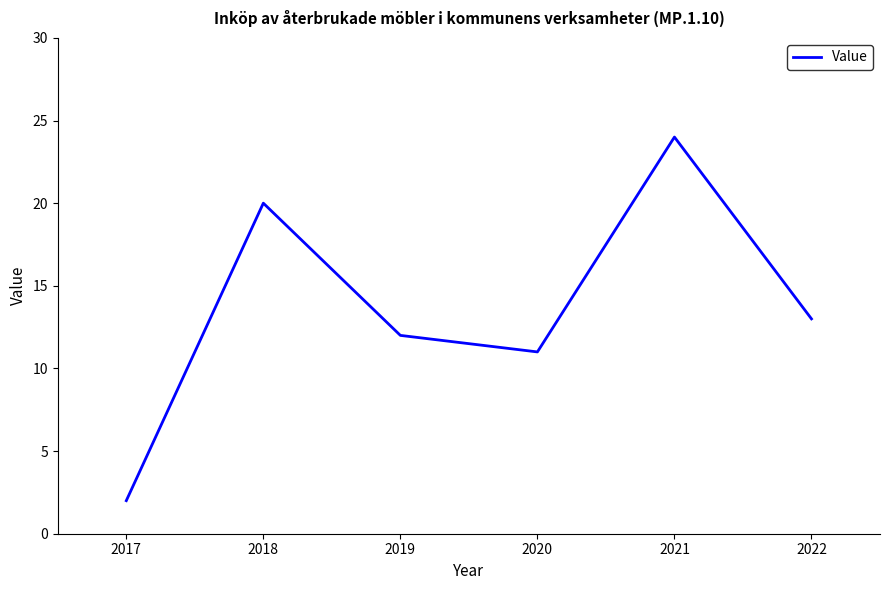

What value does the data have at 2018, to the nearest 10?

20